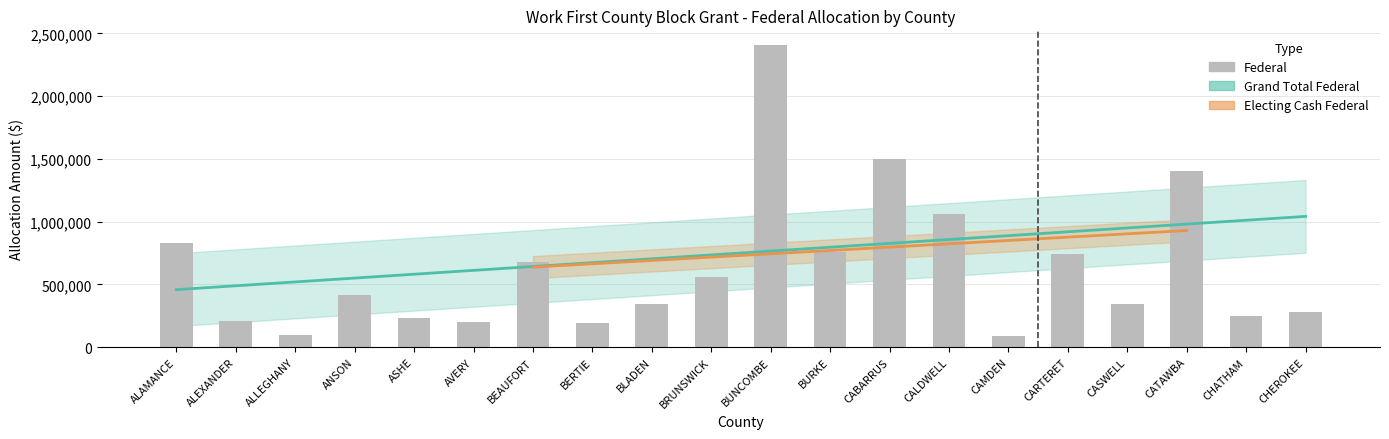

Count the number of data series in this chart.

3